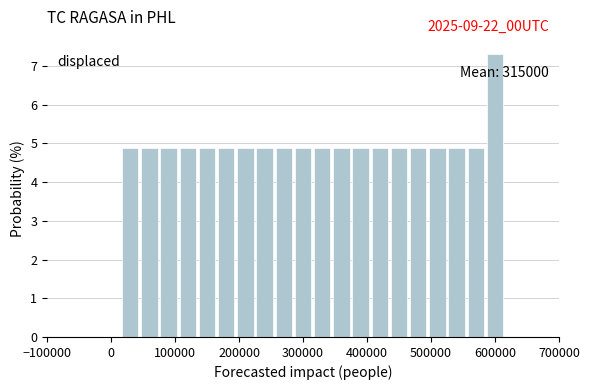

Around what value on the x-axis is the tallest bar? Give the approximate position of its centre, as read against the axis.

600000